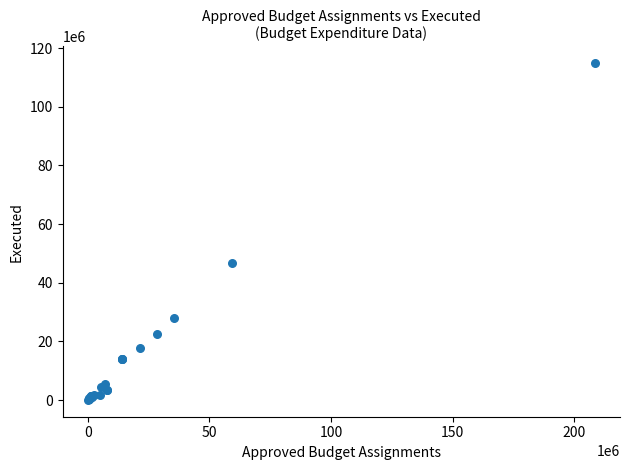

What Y value in the scatter plot is closest to 57458895?

46839605.4